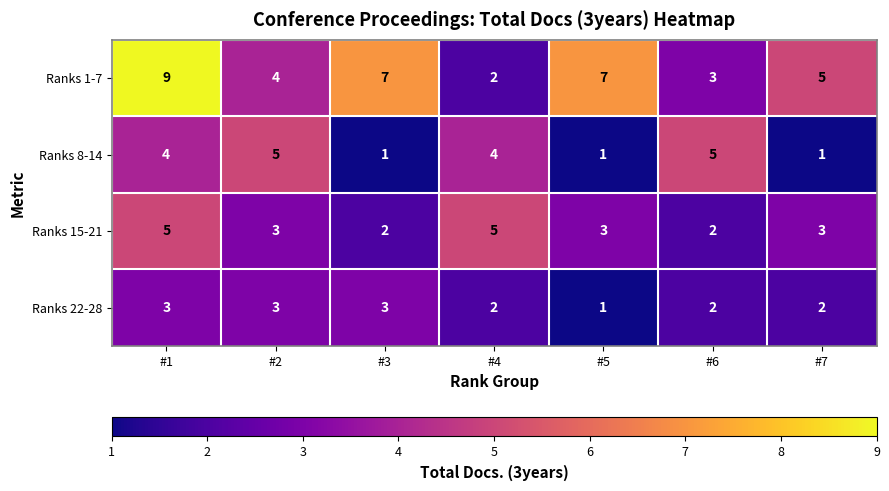

What is the sum of the Ranks 1-7 values at #3 and #1?

16